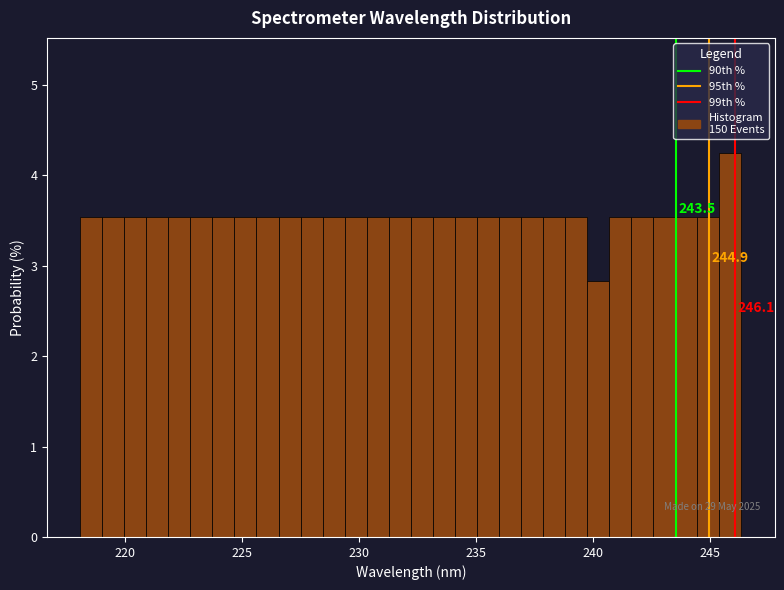

Around what value on the x-axis is the tallest bar? Give the approximate position of its centre, as read against the axis.

246.0